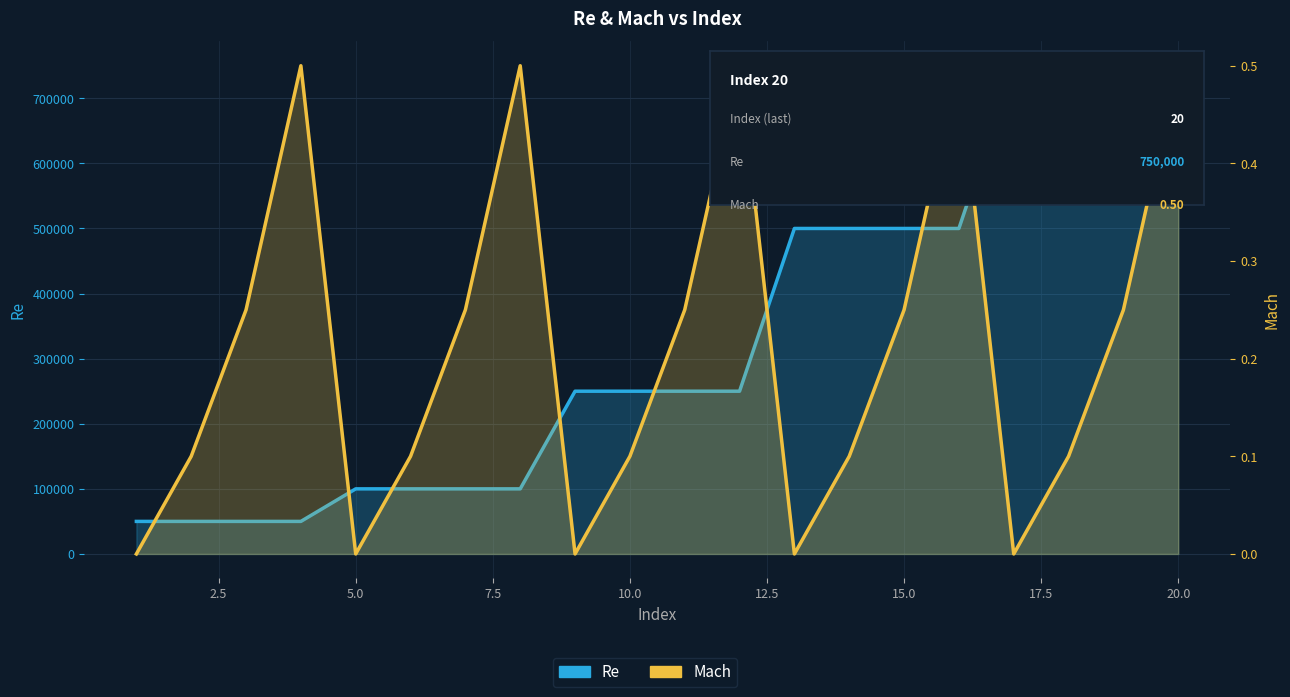

Which series reaches the minimum Y coordinate?

Mach